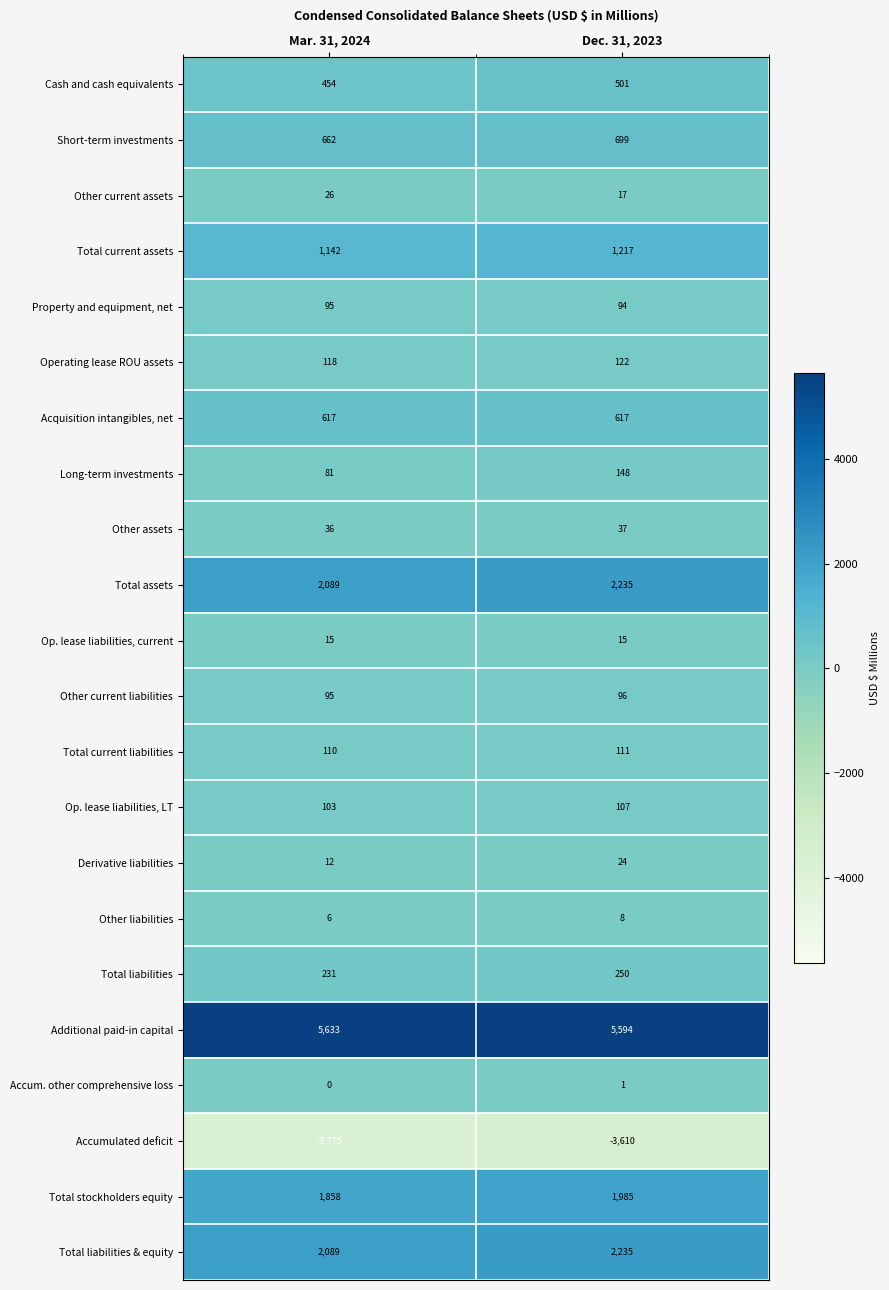

What is the total value across all series at Dec. 31, 2023?

12503